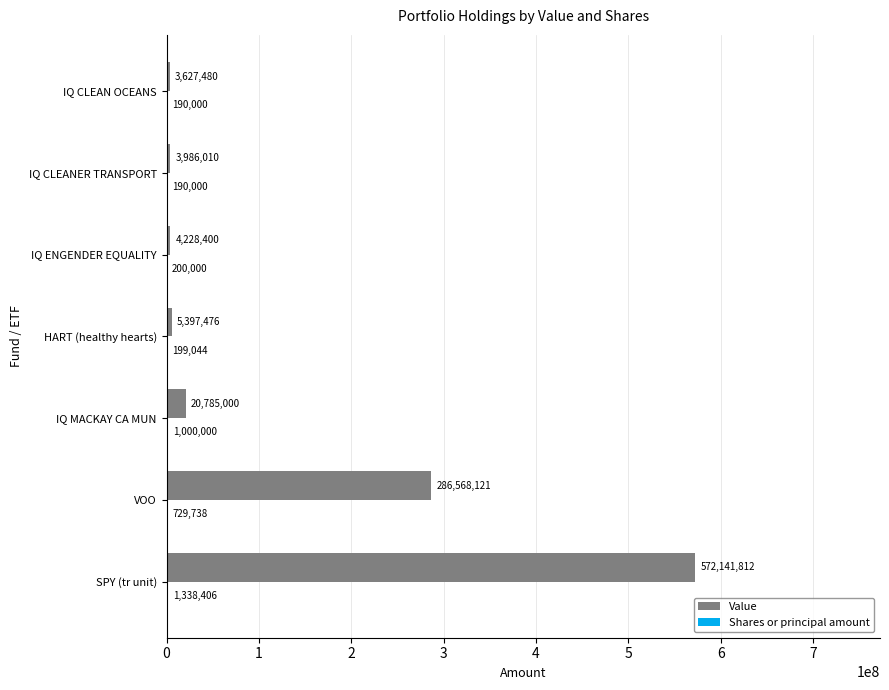

True or false: Value has a value of 4228400 at IQ ENGENDER EQUALITY.

True